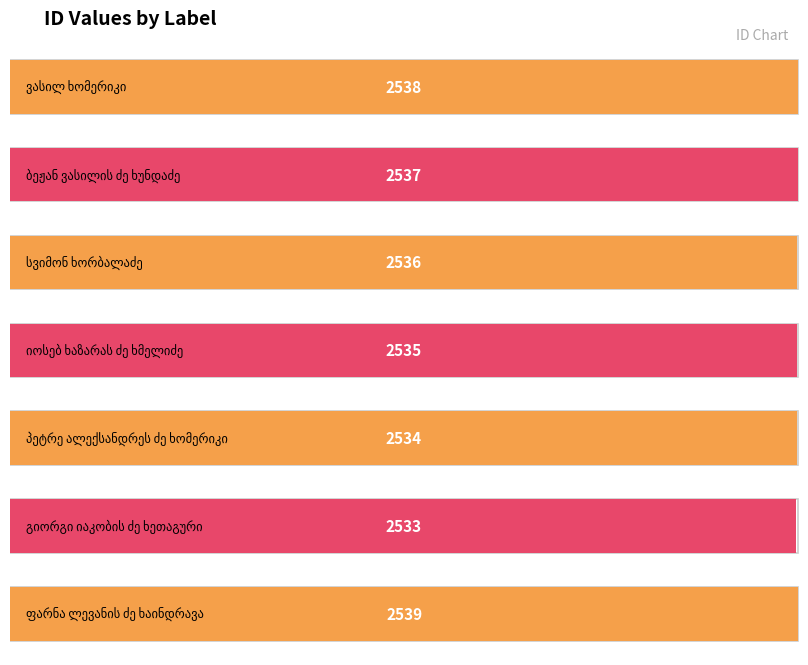

Reading left to right, list all the values displayed in this chart.

2538	2537	2536	2535	2534	2533	2539